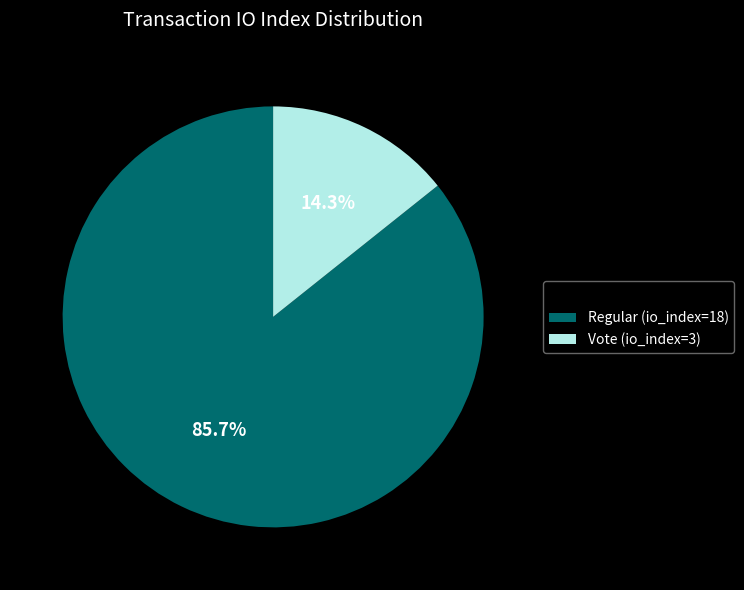

True or false: Regular (io_index=18) accounts for 94% of the total.

False